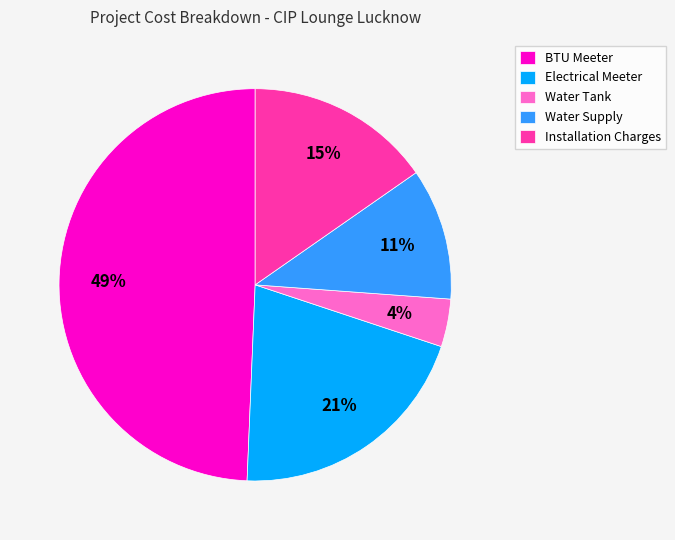

Which has a higher value, Electrical Meeter or Installation Charges?

Electrical Meeter